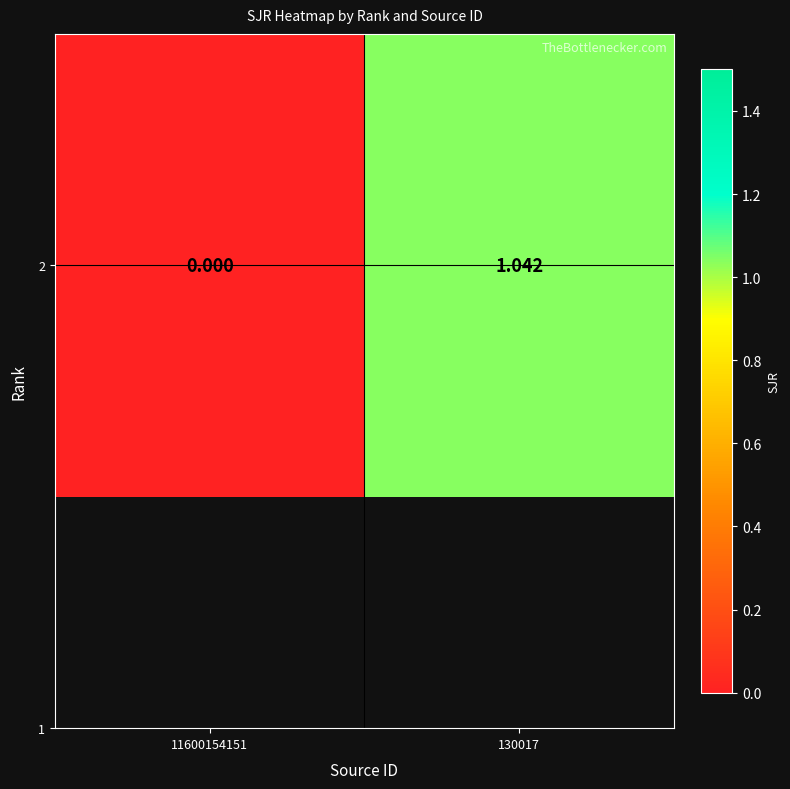

Which category has the highest value across all series?

130017